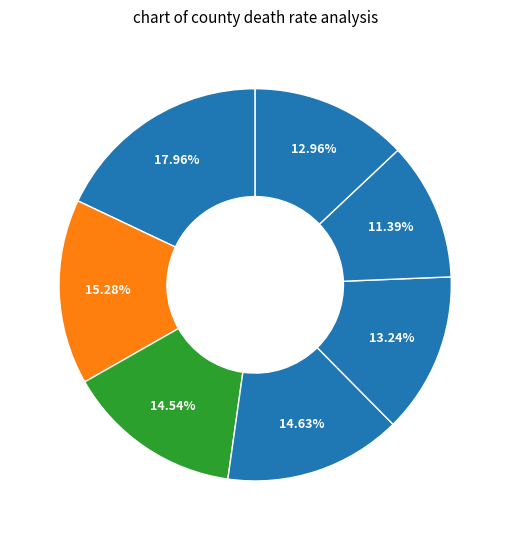

Count the number of slices in the pie.

7